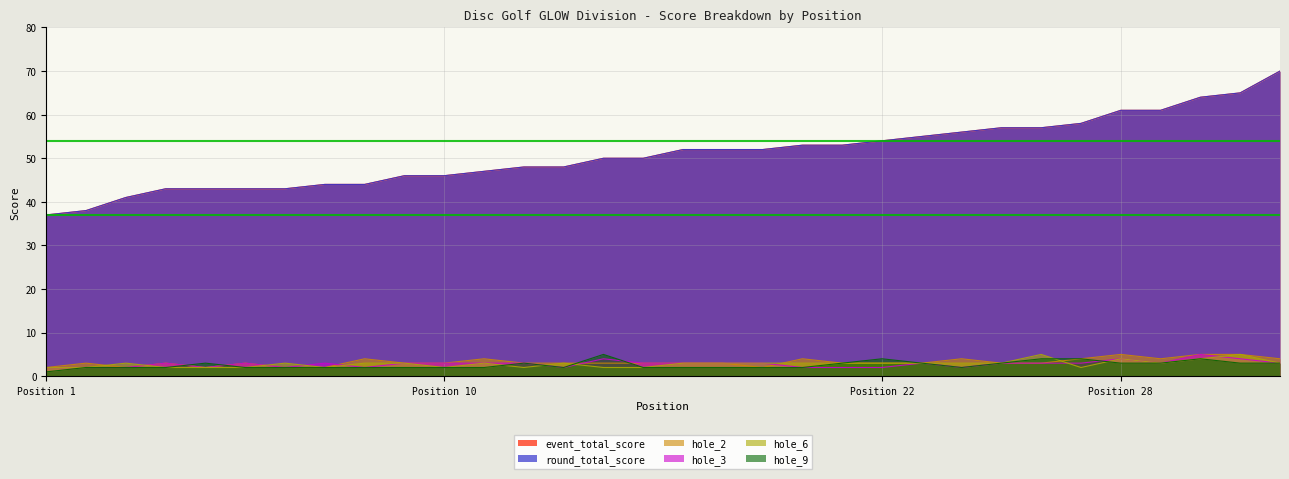

How many lines are shown in the chart?

6